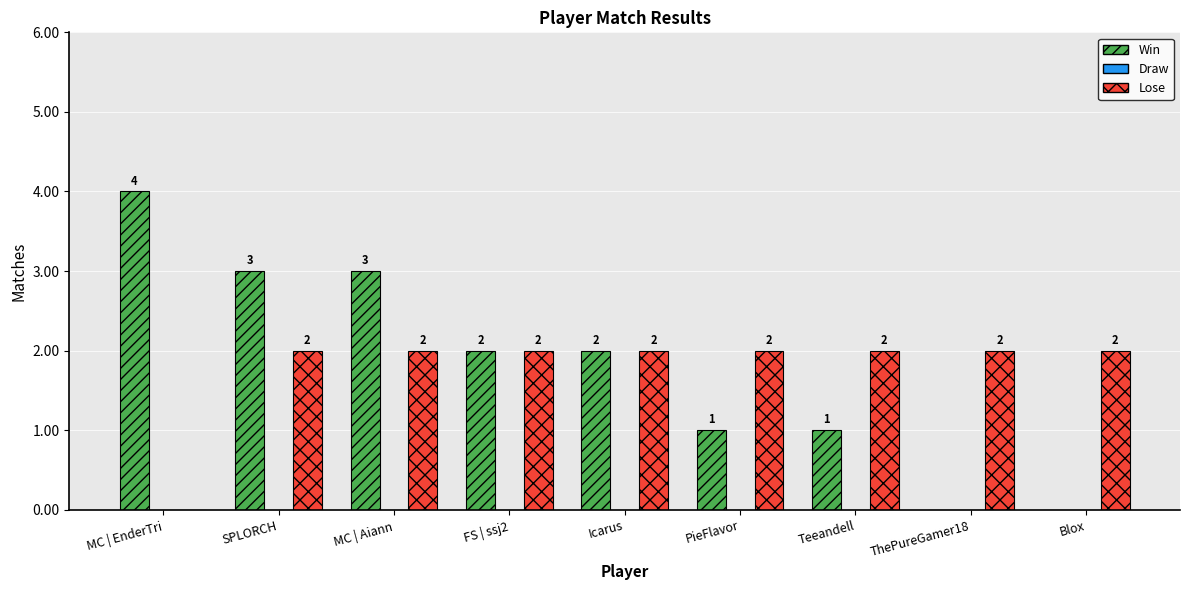

How many groups of bars are there?

9